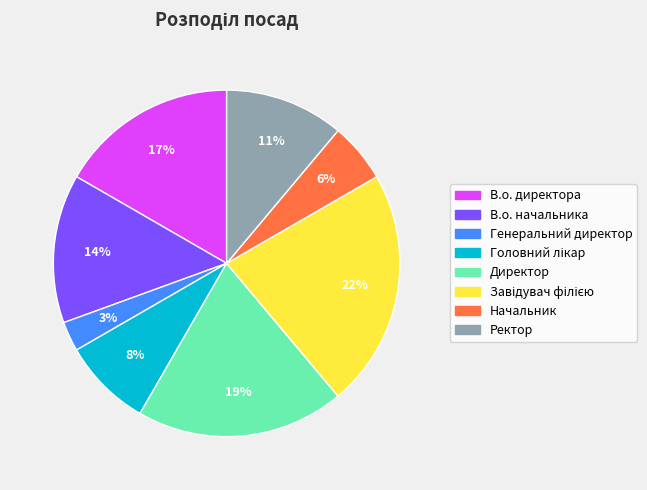

Which slice is the smallest?

Генеральний директор